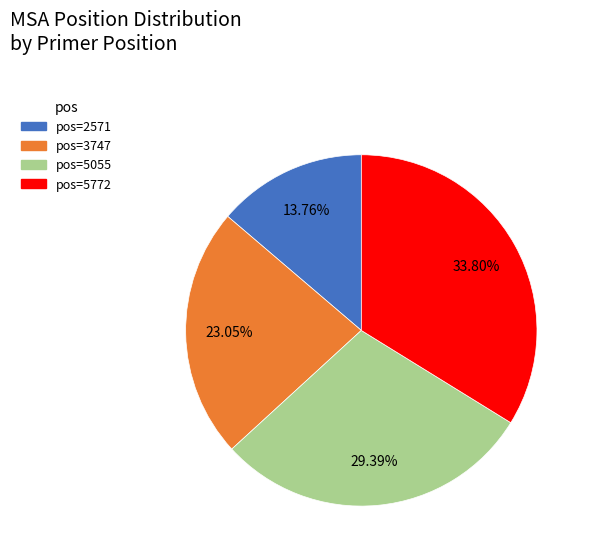

To the nearest percent, what is the average slice percentage?

25%